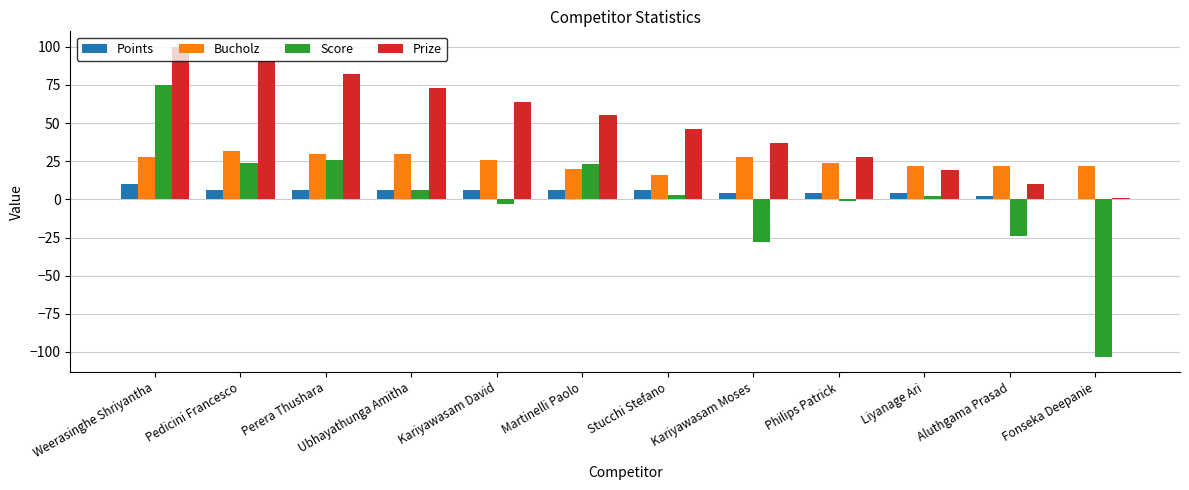

Reading left to right, list all the values displayed in this chart.

Points: 10	6	6	6	6	6	6	4	4	4	2	0
Bucholz: 28	32	30	30	26	20	16	28	24	22	22	22
Score: 75	24	26	6	-3	23	3	-28	-1	2	-24	-103
Prize: 100	91	82	73	64	55	46	37	28	19	10	1